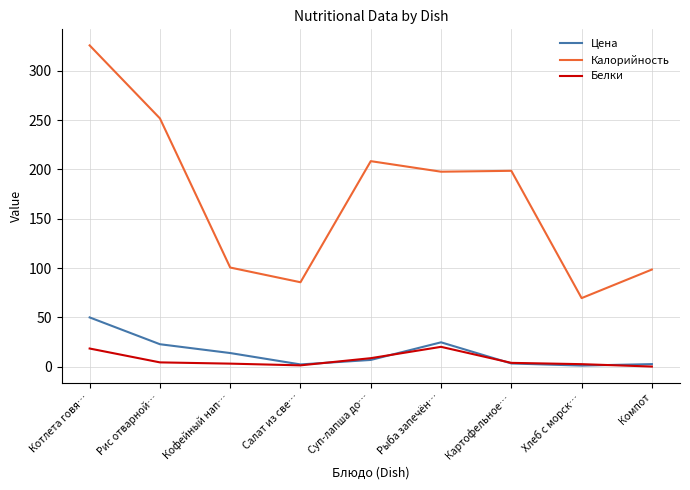

The Белки series shows 1.4 at Салат из све…. True or false?

True